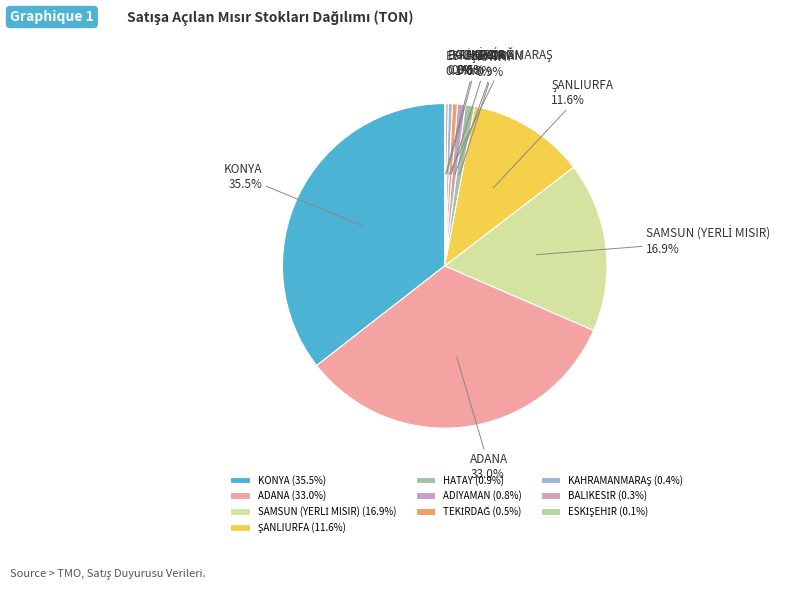

Does any single category account for the majority?

No